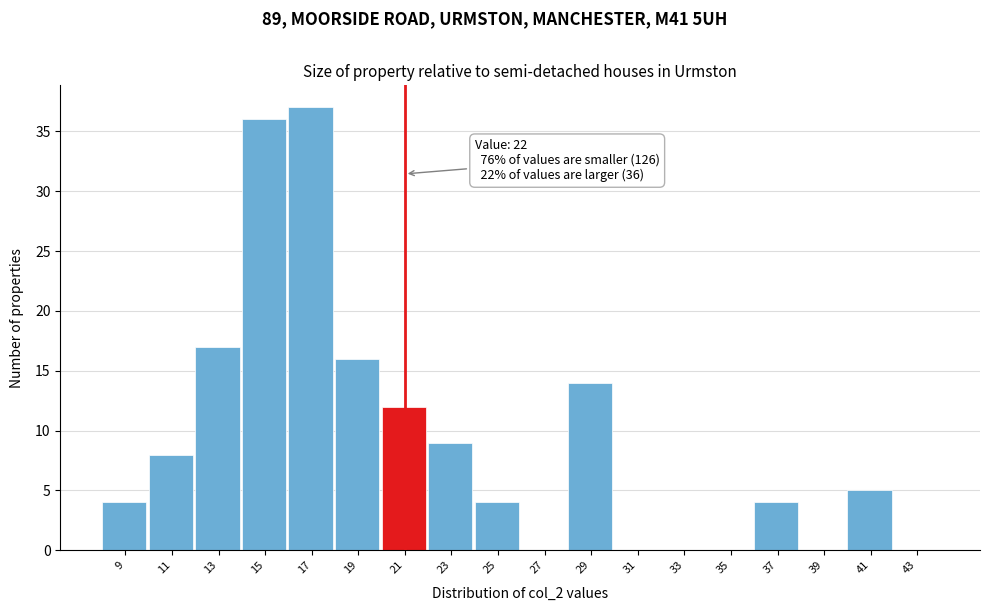

Reading left to right, extract all data points from this chart.

9=4	11=8	13=17	15=36	17=37	19=16	21=12	23=9	25=4	27=0	29=14	31=0	33=0	35=0	37=4	39=0	41=5	43=0